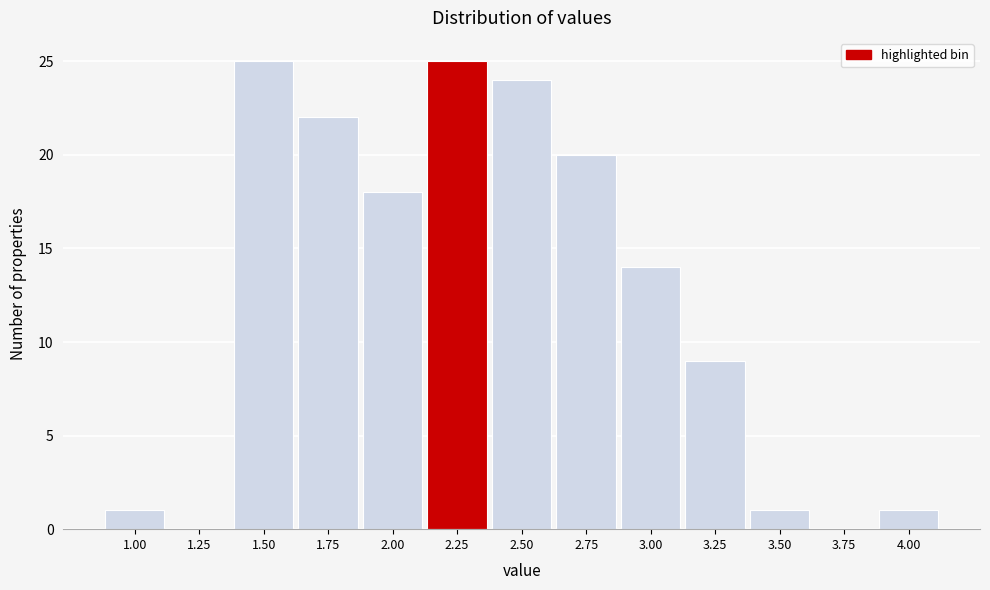

Reading right to left, what are all the values shown in this chart?

4.00=1	3.75=0	3.50=1	3.25=9	3.00=14	2.75=20	2.50=24	2.25=25	2.00=18	1.75=22	1.50=25	1.25=0	1.00=1